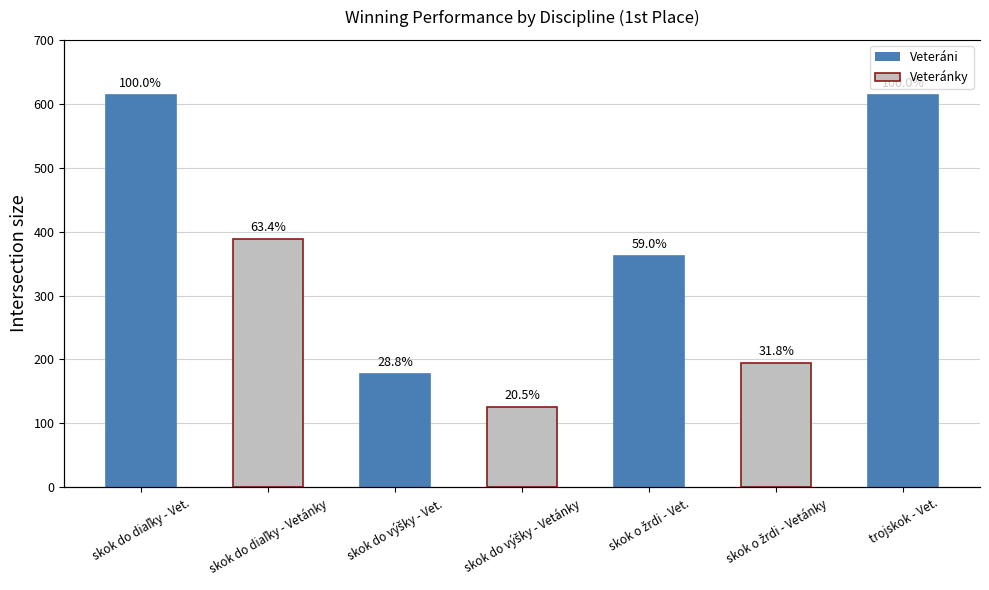

Which has a higher value, trojskok - Vet. or skok o žrdi - Vet.?

trojskok - Vet.